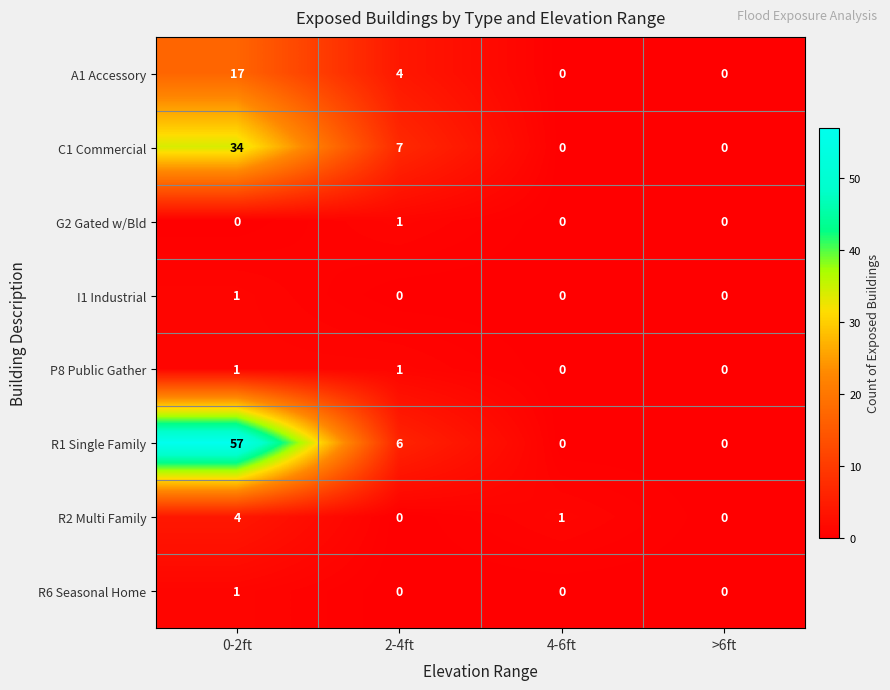

The value of P8 Public Gather at 0-2ft is 2. True or false?

False